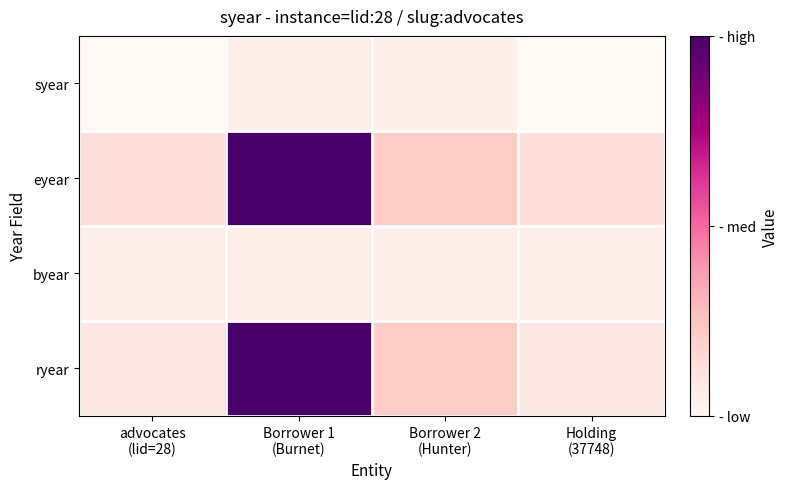

How many series are shown in this chart?

4